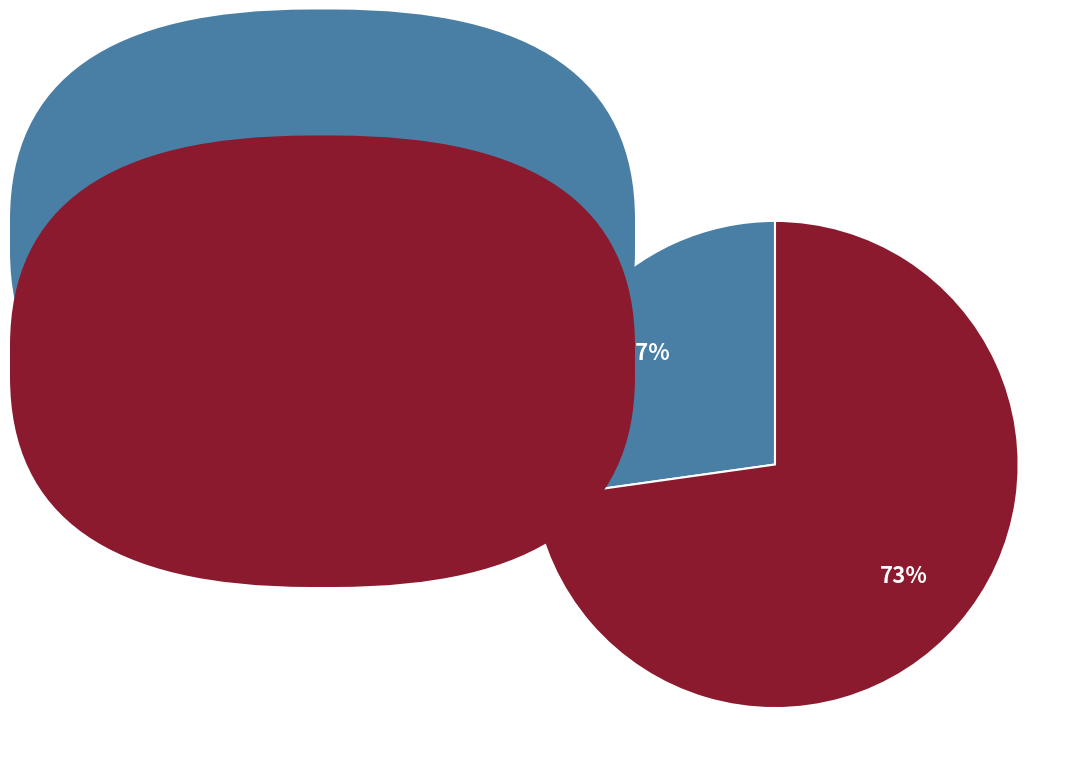

Is there a majority slice in this chart?

Yes